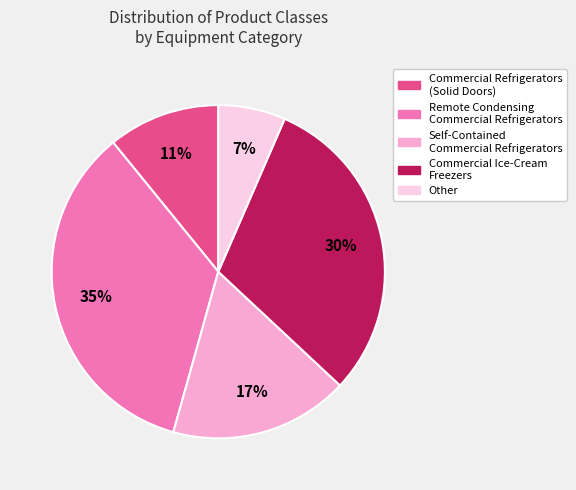

What percentage is the Self-Contained Commercial Refrigerators slice, to the nearest percent?

17%